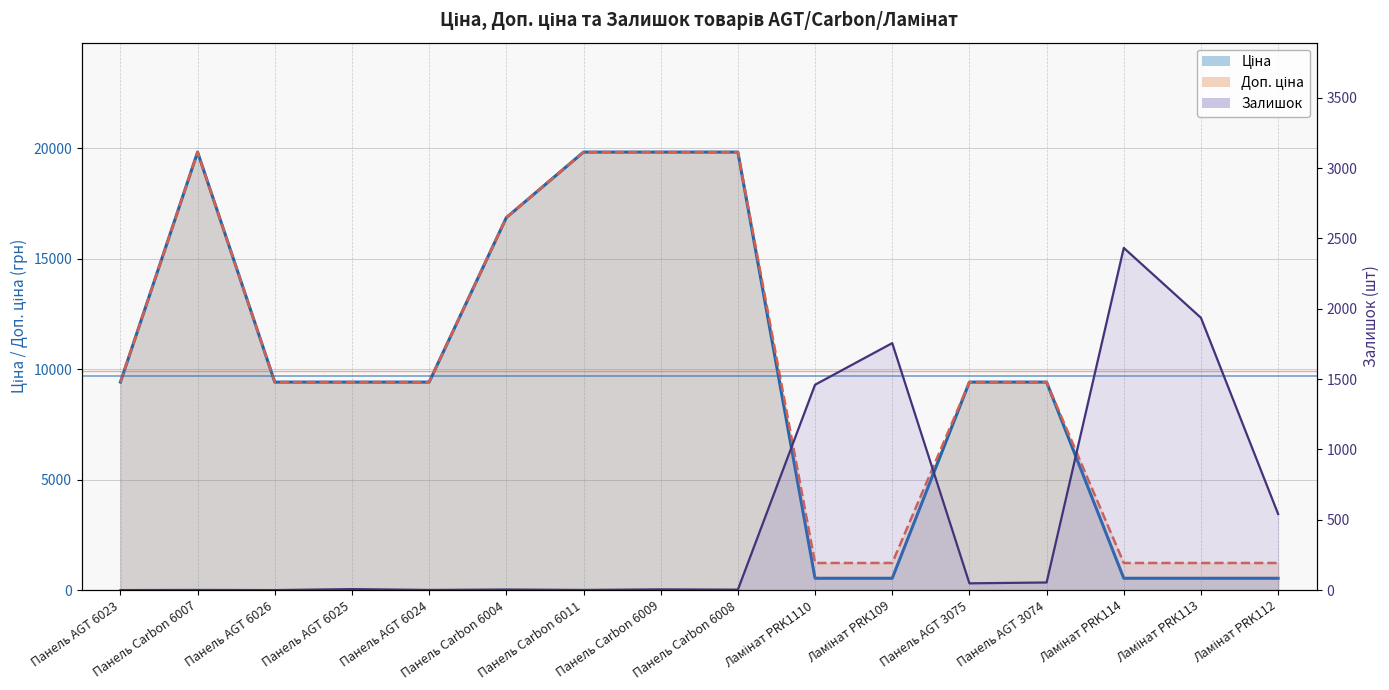

Reading left to right, transcribe all the data shown in this chart.

Ціна: Панель AGT 6023=9416.9	Панель Carbon 6007=19831.1	Панель AGT 6026=9416.9	Панель AGT 6025=9416.9	Панель AGT 6024=9416.9	Панель Carbon 6004=16863.2	Панель Carbon 6011=19831.1	Панель Carbon 6009=19831.1	Панель Carbon 6008=19831.1	Ламінат PRK1110=535.4	Ламінат PRK109=535.4	Панель AGT 3075=9416.9	Панель AGT 3074=9416.9	Ламінат PRK114=535.4	Ламінат PRK113=535.4	Ламінат PRK112=535.4
Доп. ціна: Панель AGT 6023=9416.9	Панель Carbon 6007=19831.1	Панель AGT 6026=9416.9	Панель AGT 6025=9416.9	Панель AGT 6024=9416.9	Панель Carbon 6004=16863.2	Панель Carbon 6011=19831.1	Панель Carbon 6009=19831.1	Панель Carbon 6008=19831.1	Ламінат PRK1110=1227.2	Ламінат PRK109=1227.2	Панель AGT 3075=9416.9	Панель AGT 3074=9416.9	Ламінат PRK114=1227.2	Ламінат PRK113=1227.2	Ламінат PRK112=1227.2
Залишок: Панель AGT 6023=0.0	Панель Carbon 6007=1.0	Панель AGT 6026=0.0	Панель AGT 6025=7.0	Панель AGT 6024=1.0	Панель Carbon 6004=4.0	Панель Carbon 6011=1.0	Панель Carbon 6009=5.0	Панель Carbon 6008=3.0	Ламінат PRK1110=1460.0	Ламінат PRK109=1756.0	Панель AGT 3075=48.0	Панель AGT 3074=54.0	Ламінат PRK114=2433.0	Ламінат PRK113=1936.0	Ламінат PRK112=541.0